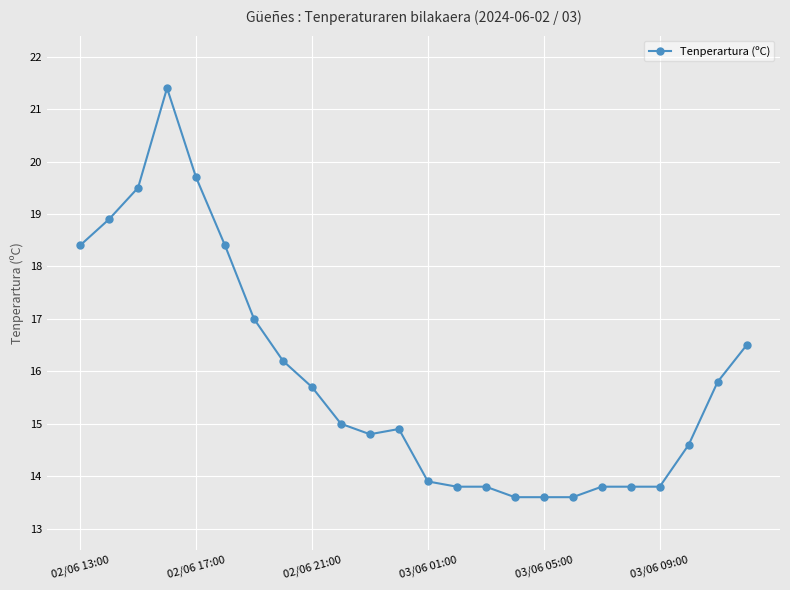

True or false: there are more than 1 points higher than both neighbors.

True